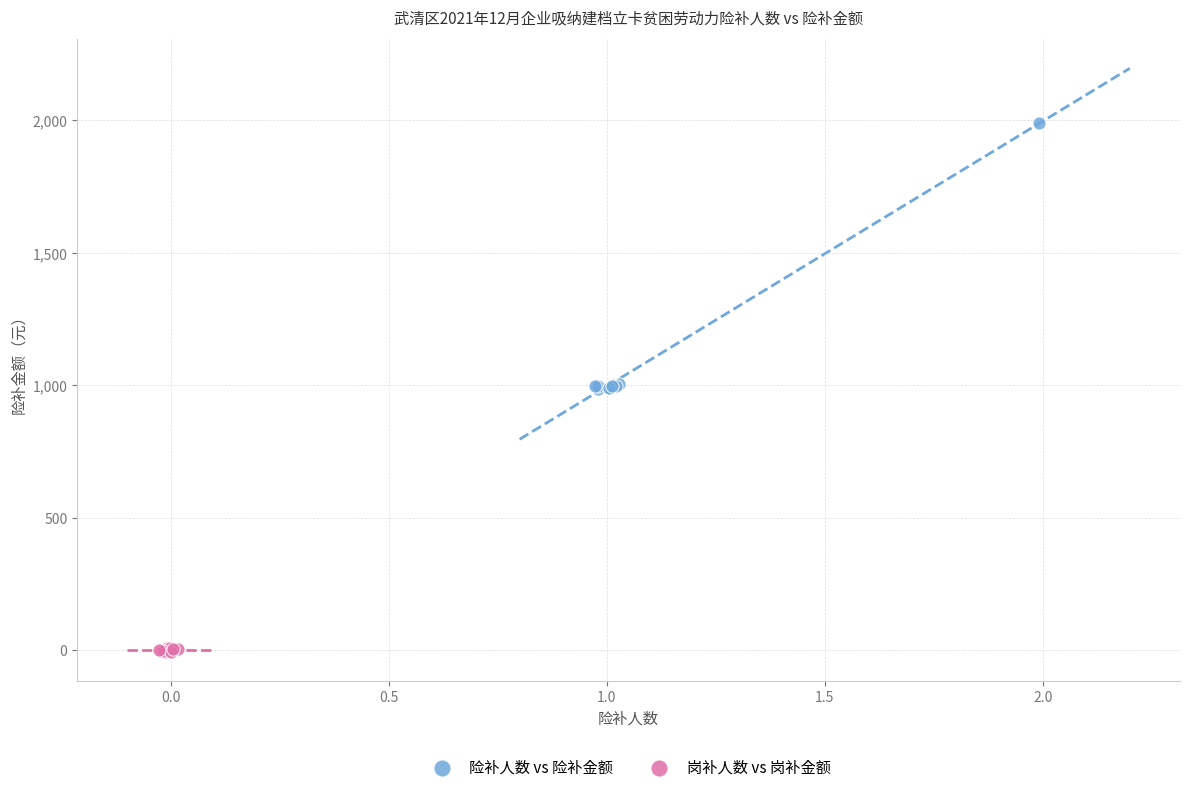

What are all the series names shown in the legend?

险补人数 vs 险补金额, 岗补人数 vs 岗补金额